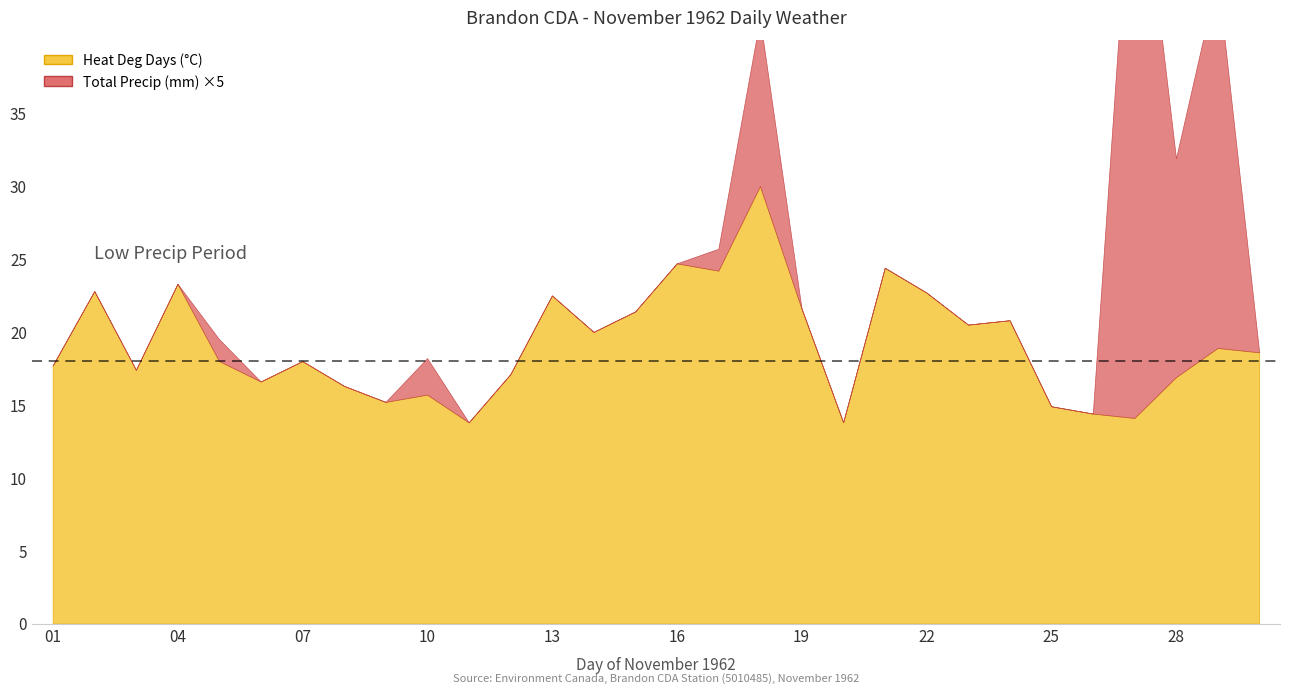

What is the difference between the Heat Deg Days (°C) values at 29 and 18?

11.1